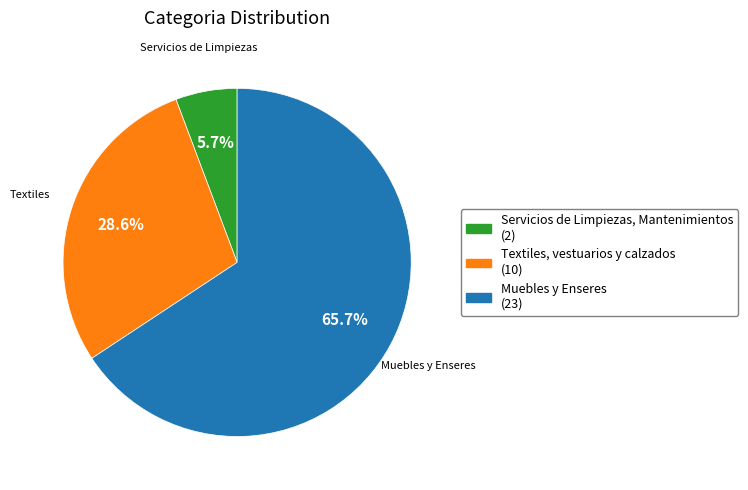

Which category has the smallest portion of the pie?

Servicios de Limpiezas, Mantenimientos